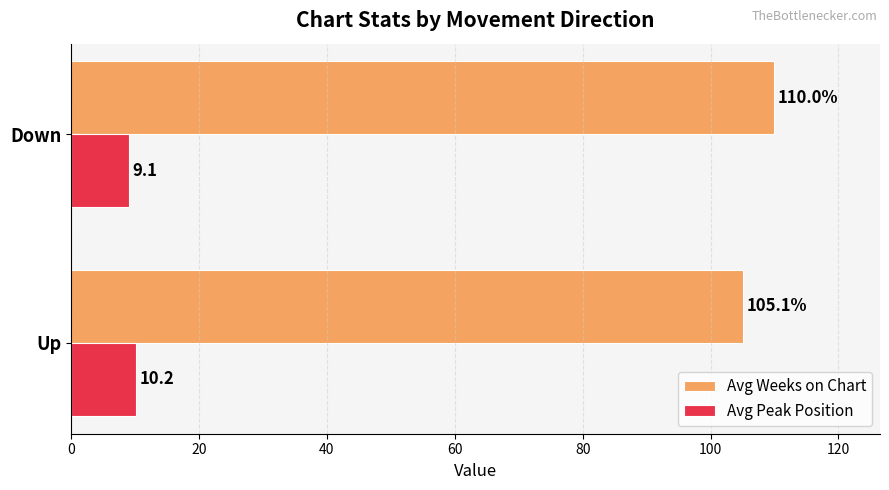

Rank the series by their average value, from lowest to highest.

Avg Peak Position, Avg Weeks on Chart